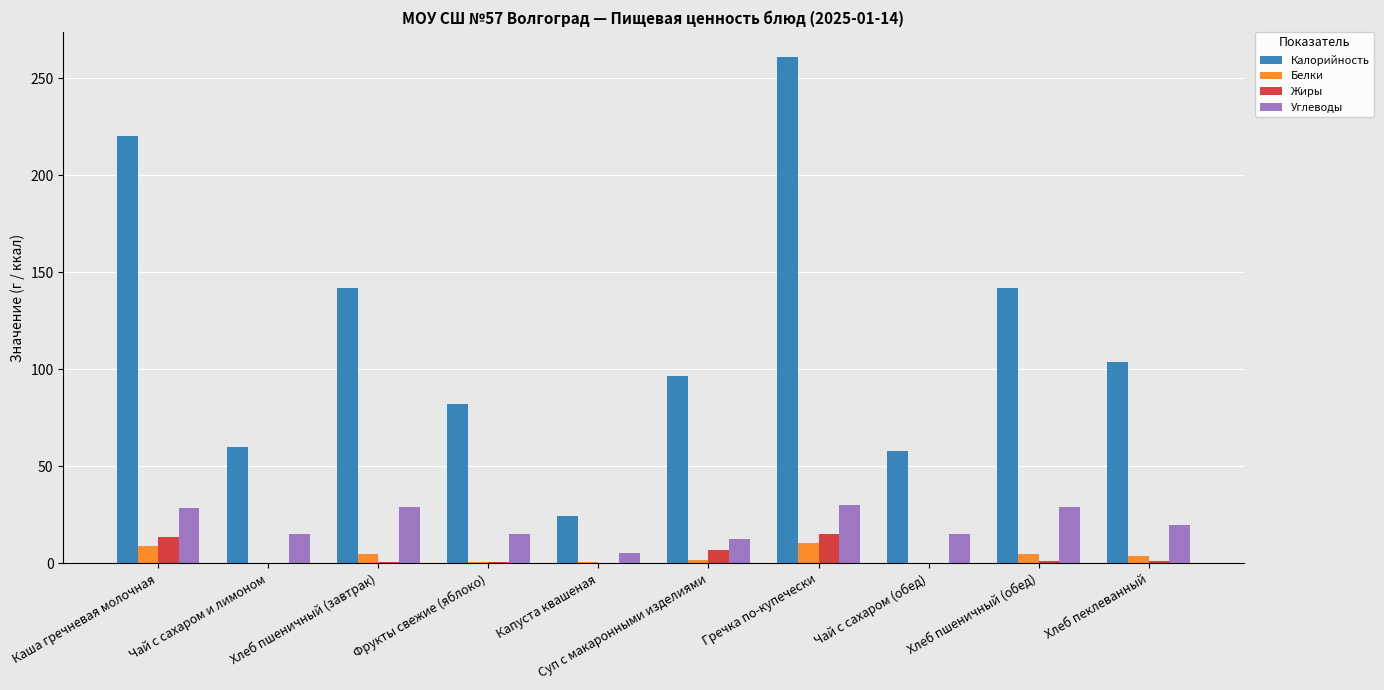

Which series has the largest total across all categories?

Калорийность